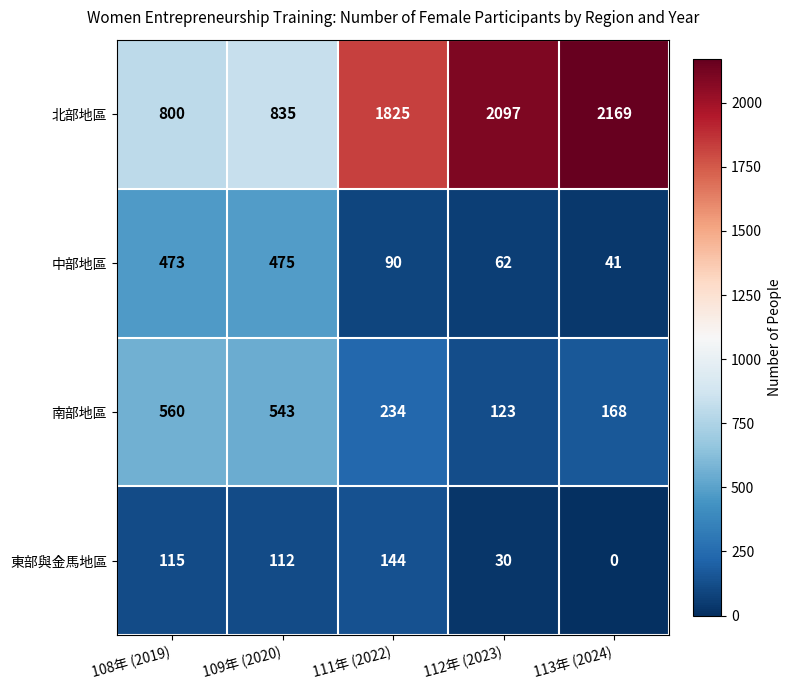

At which category is the sum across all series the highest?

113年 (2024)